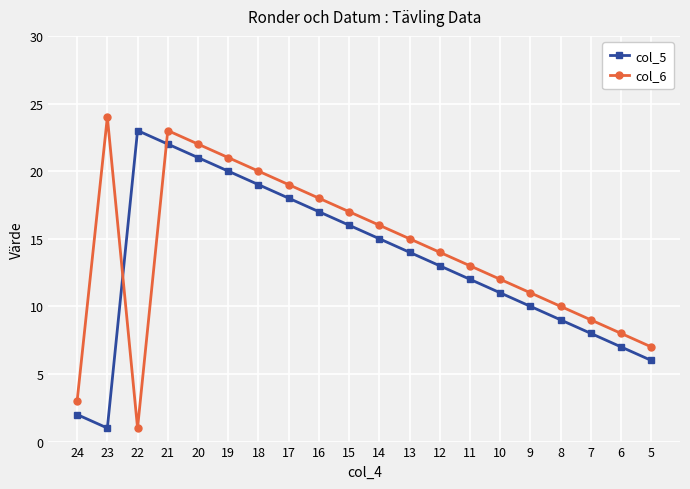

How many lines are shown in the chart?

2